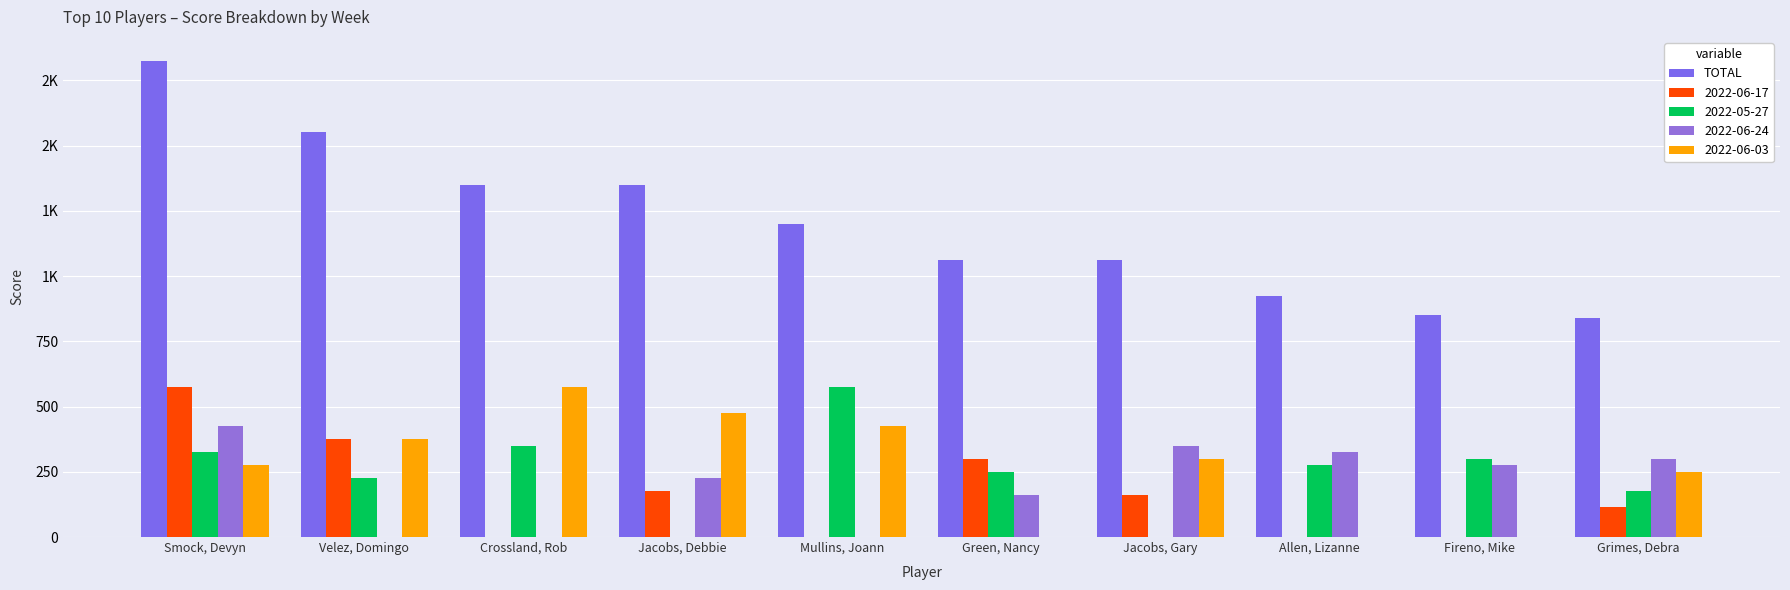

Does the chart contain stacked bars?

No